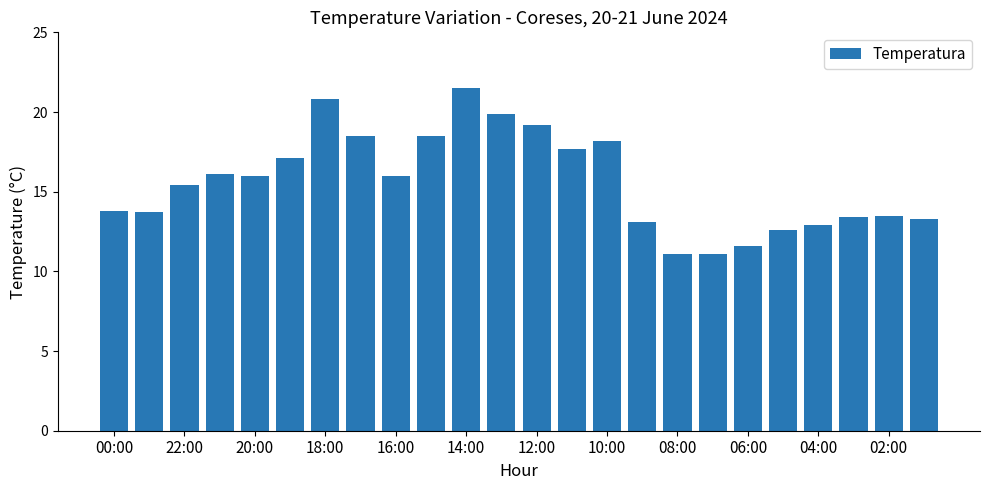

What is the minimum value shown in the chart?

11.1